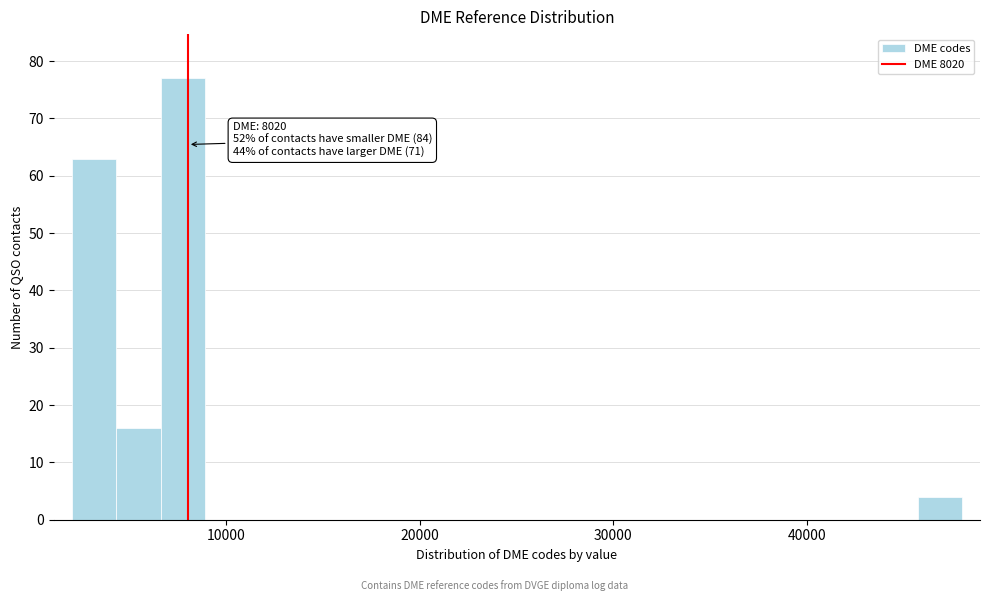

Around what value on the x-axis is the tallest bar? Give the approximate position of its centre, as read against the axis.

8000